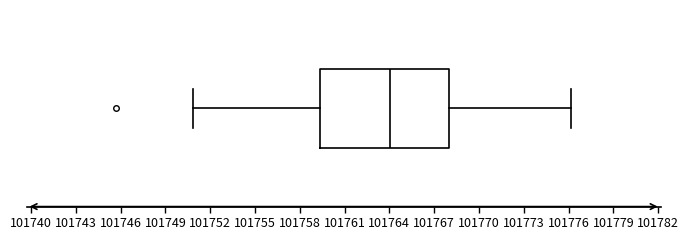

Transcribe this box plot: give where the median line is, the range the box spans, and where the two whiskers end, as read against the x-axis. The values are not printed on the chart, so give them approximately, as read against the axis.

median 101764.0, box 101759.5 to 101768.0, whiskers 101751.0 to 101776.0